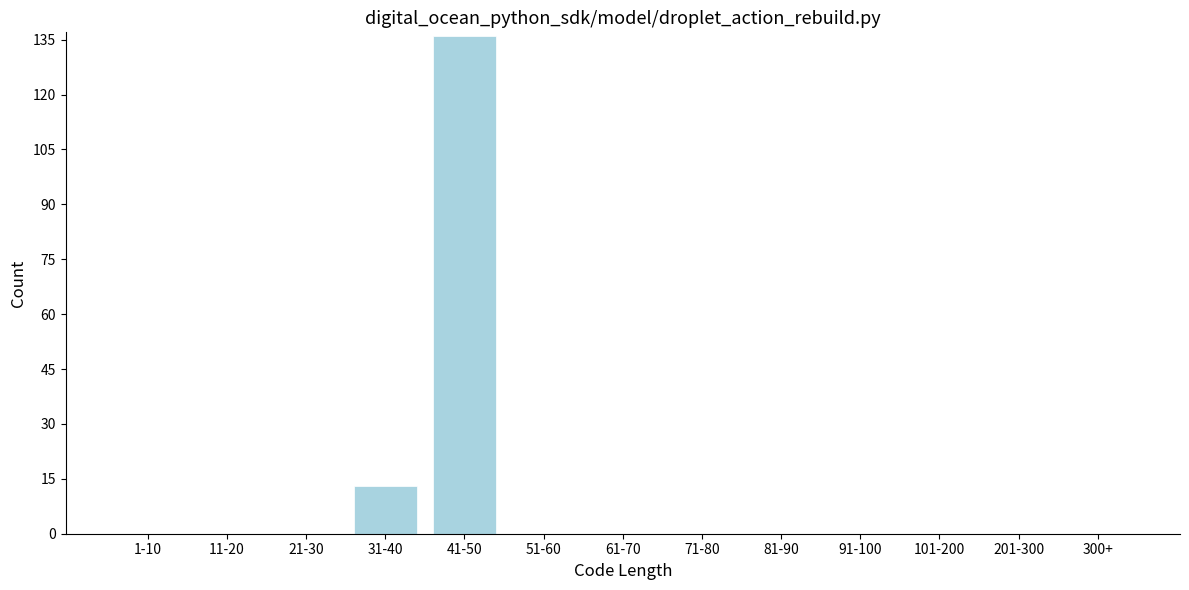

Reading left to right, transcribe all the data shown in this chart.

1-10=0	11-20=0	21-30=0	31-40=13	41-50=136	51-60=0	61-70=0	71-80=0	81-90=0	91-100=0	101-200=0	201-300=0	300+=0